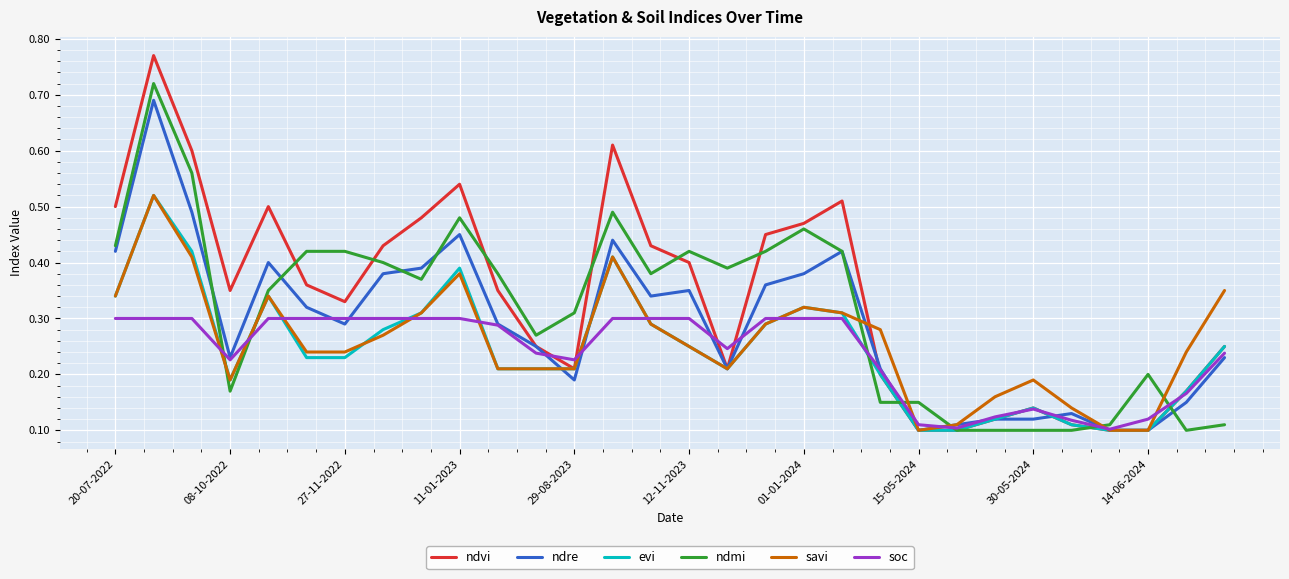

How many interior local peaks does the ndvi series have?

6